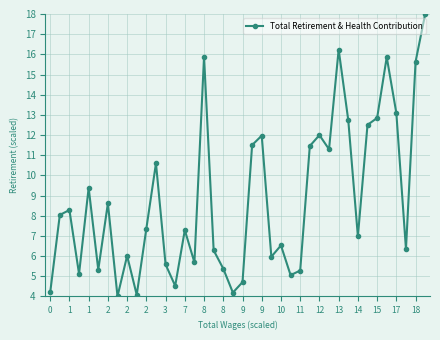

What is the smallest value displayed?

4.0